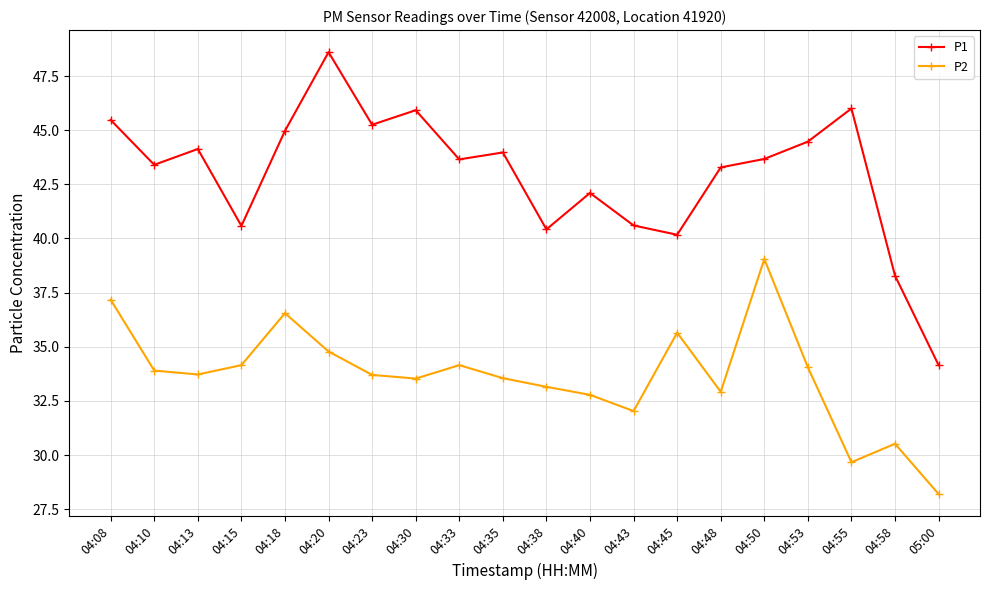

List the series in order of their overall mean, highest first.

P1, P2